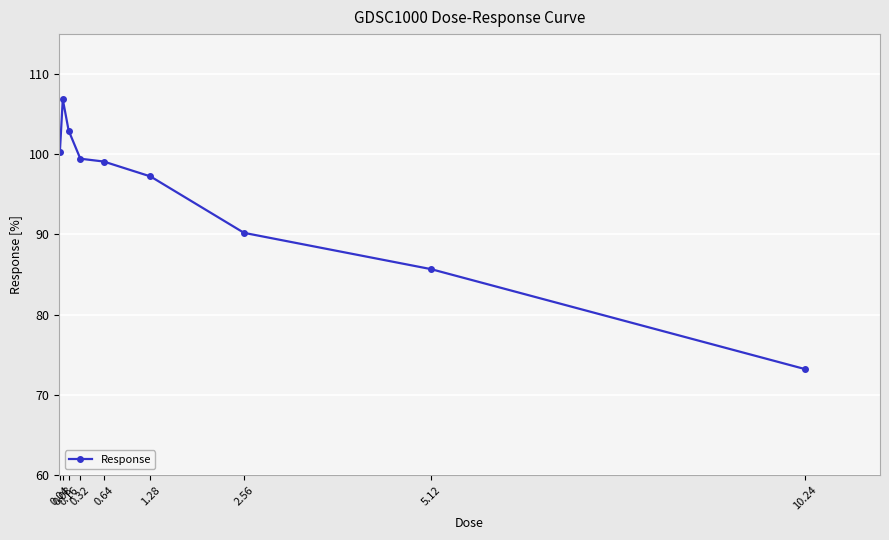

What is the change in value from 0.08 to 5.12?

-21.2